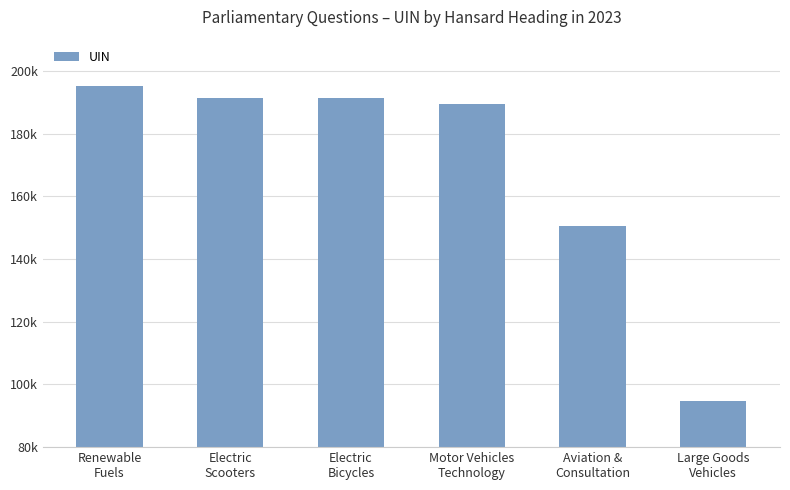

Does the chart contain any negative values?

No